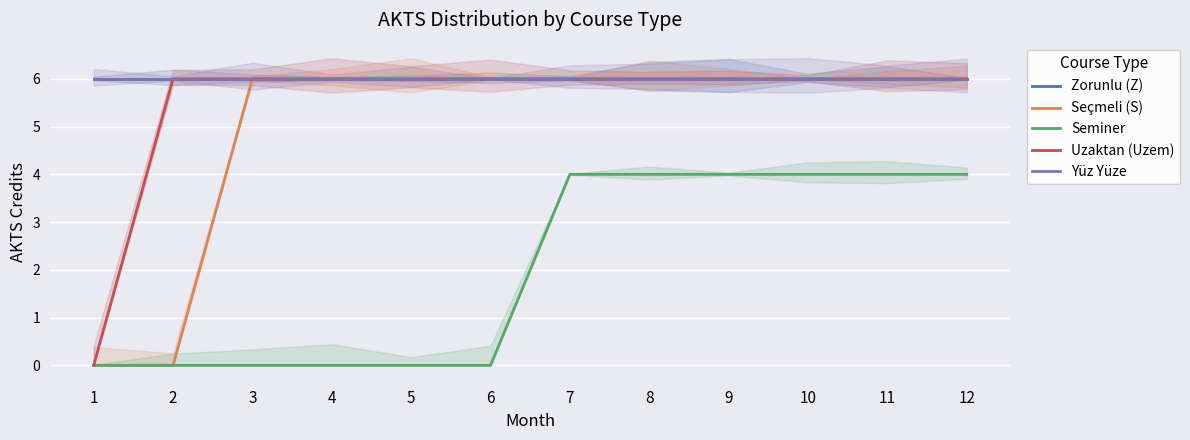

Which label corresponds to the smallest value in the chart?

1